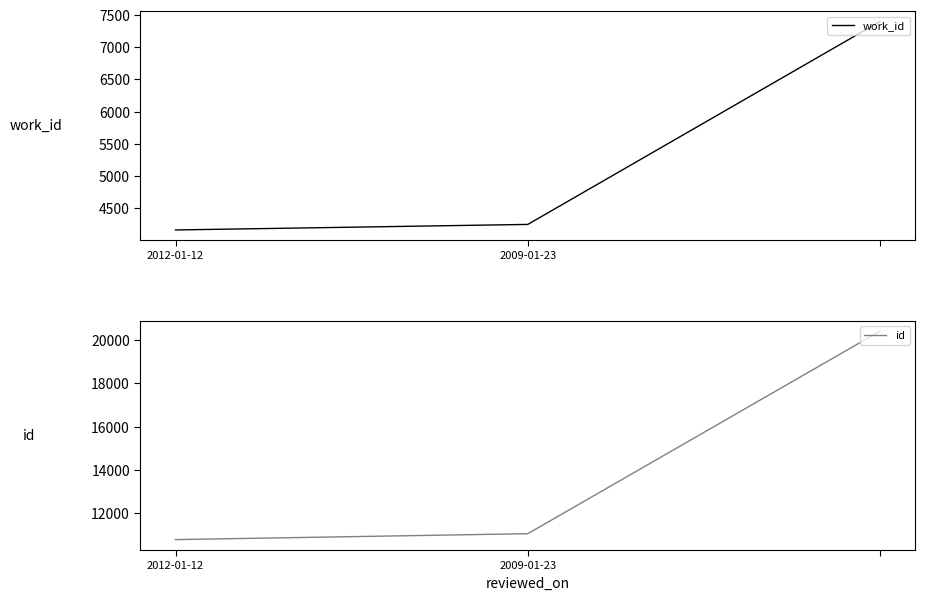

What is the difference between the id values at 2 and 2012-01-12?

9604